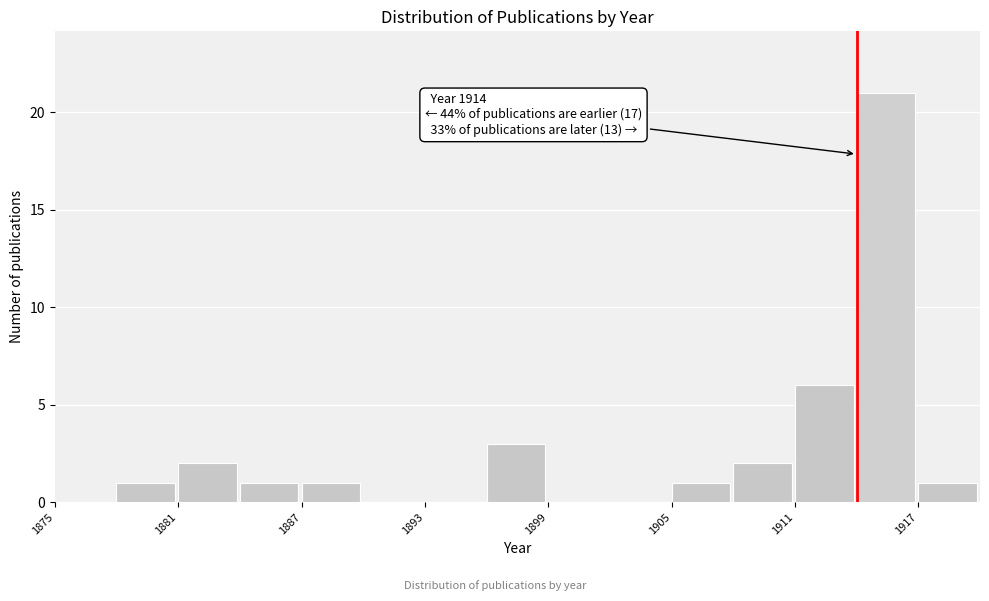

Read against the x-axis, roughly where is the centre of the tallest bar?

1915